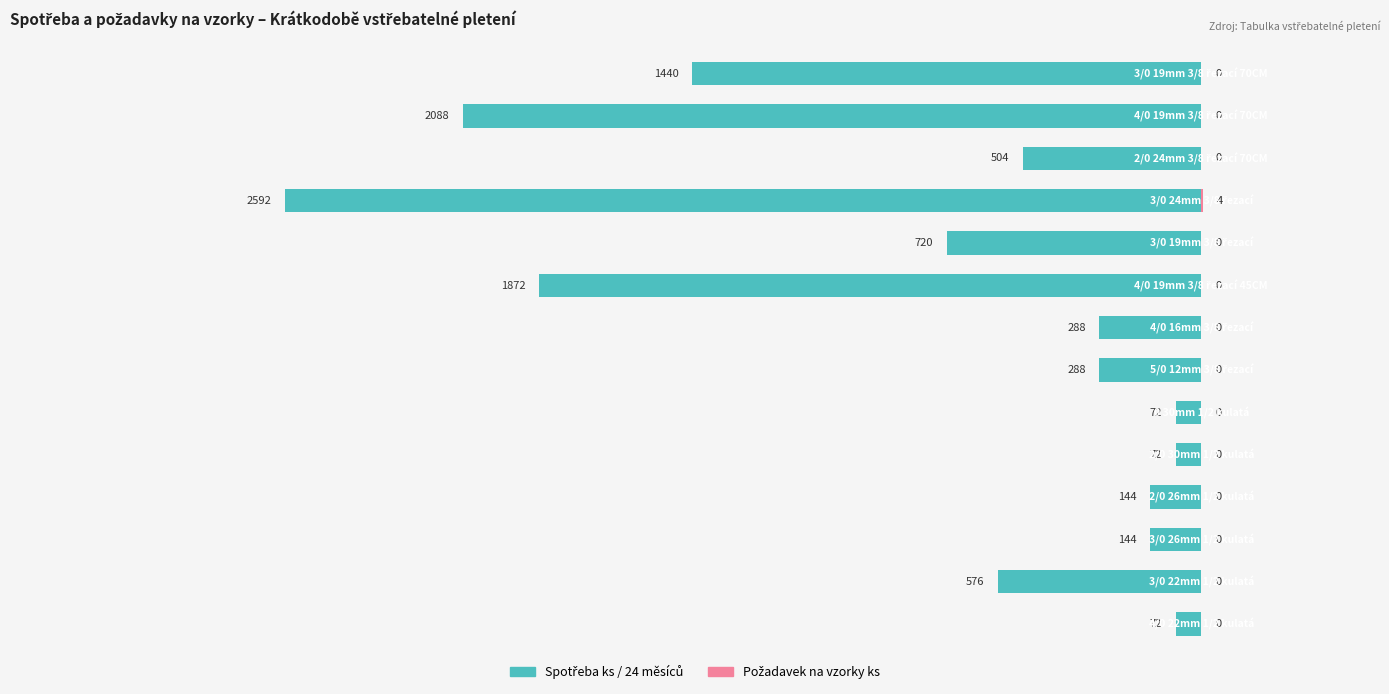

Count the number of data series in this chart.

2